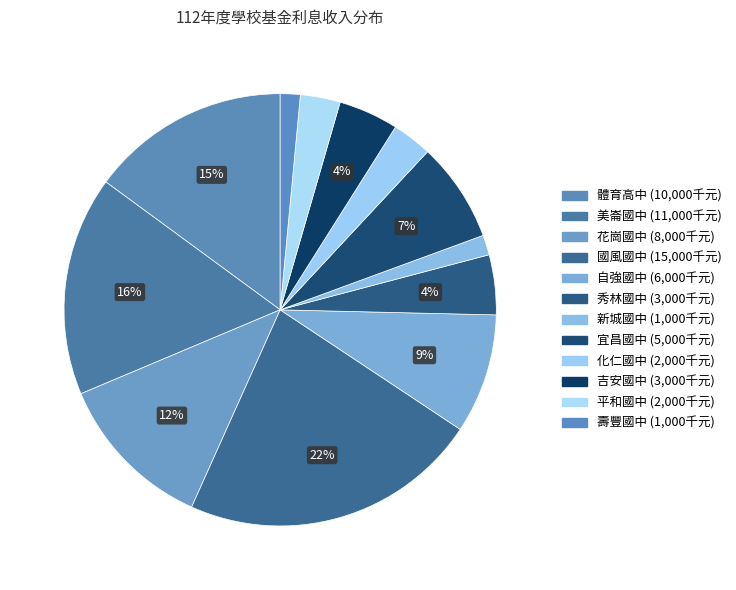

What is the largest slice in the pie chart?

國風國中